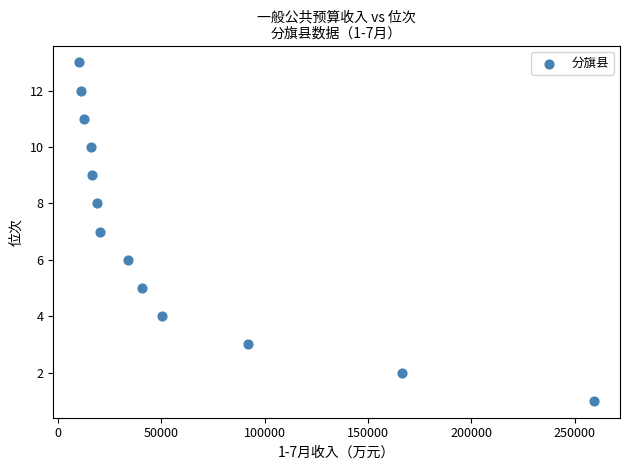

What is the range of X values (max minus min)?

249312